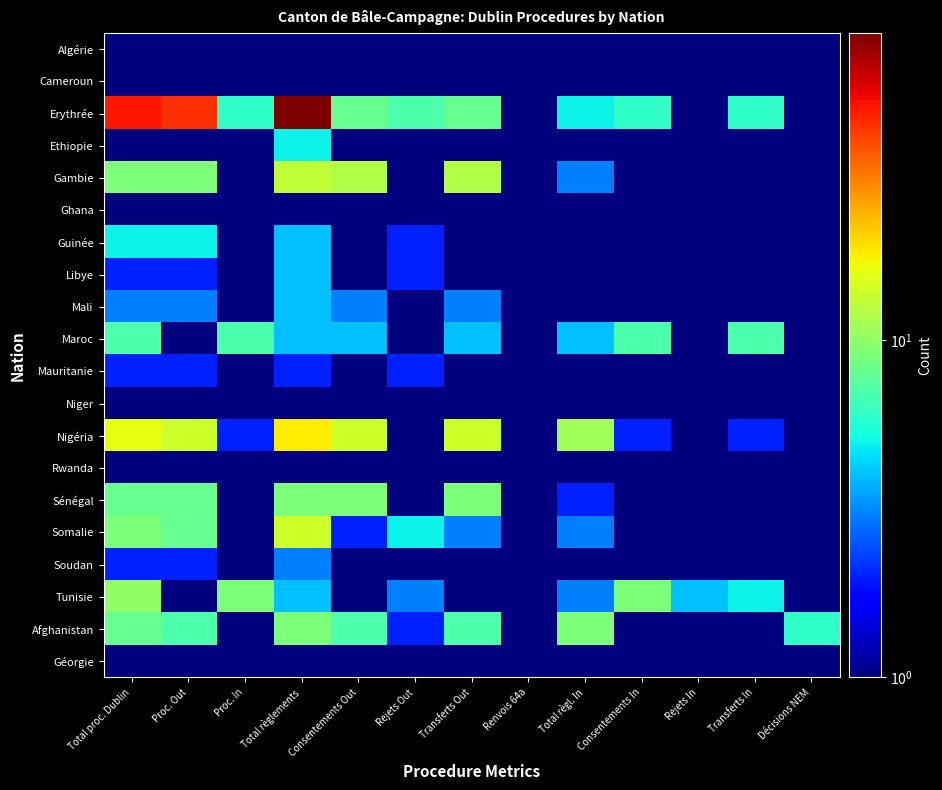

Count the number of categories in the chart.

13